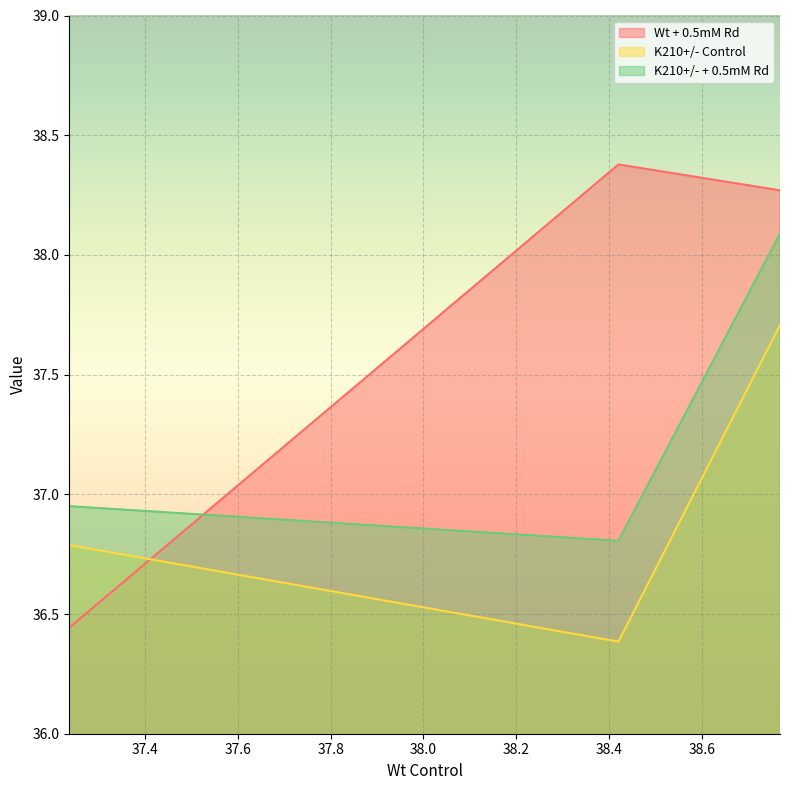

How many lines are shown in the chart?

3